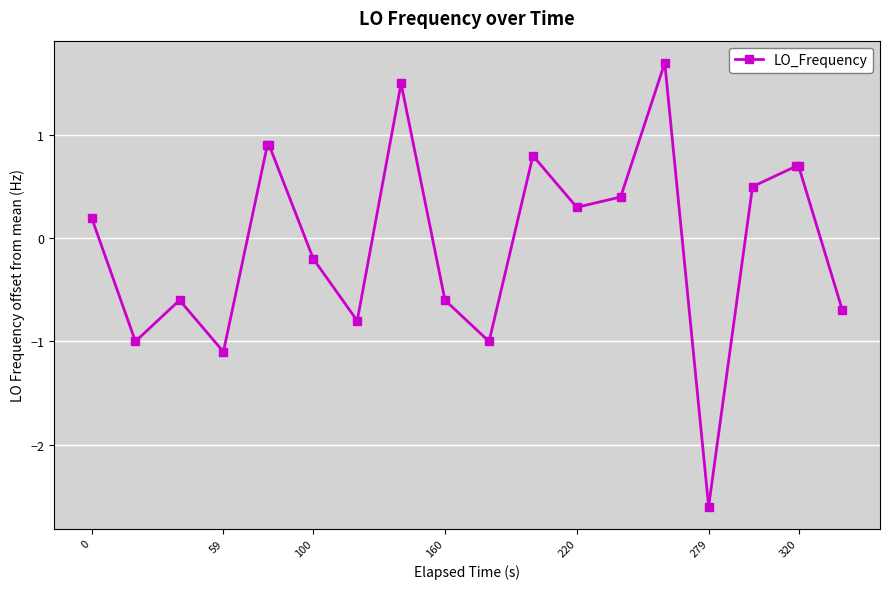

What is the value of the 1st point from the left?

0.2